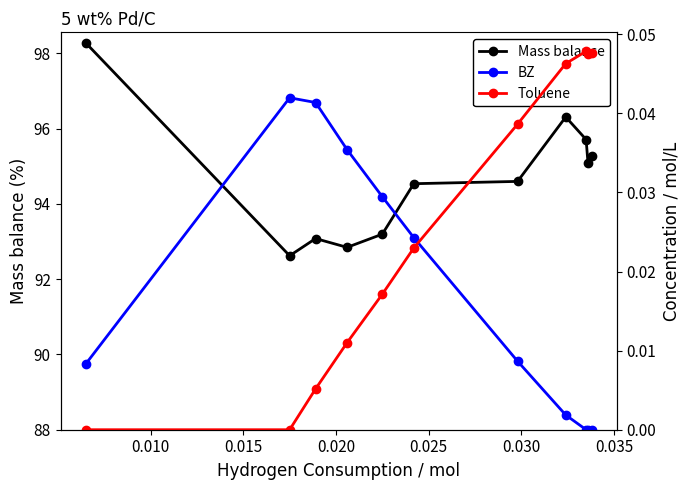

What is the value of the Mass balance point at the 5th from the left?

93.2